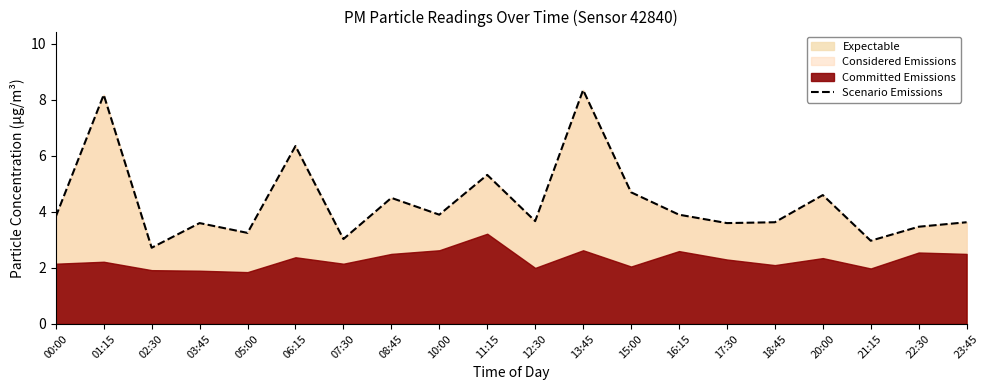

List the labels in order of value, smallest first.

02:30, 21:15, 07:30, 05:00, 22:30, 03:45, 17:30, 18:45, 23:45, 12:30, 00:00, 10:00, 16:15, 08:45, 20:00, 15:00, 11:15, 06:15, 01:15, 13:45